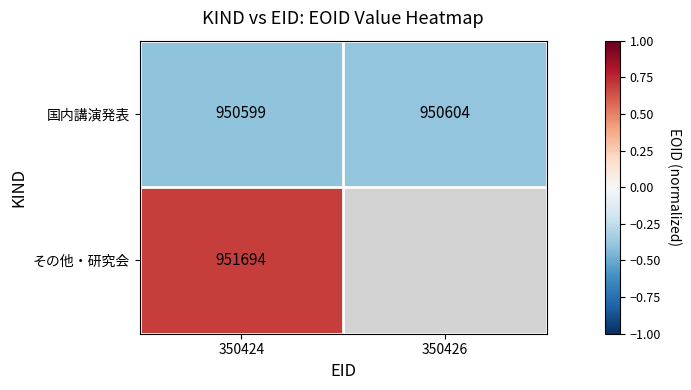

Is the value of 国内講演発表 at 350426 greater than the value of その他・研究会 at 350424?

No